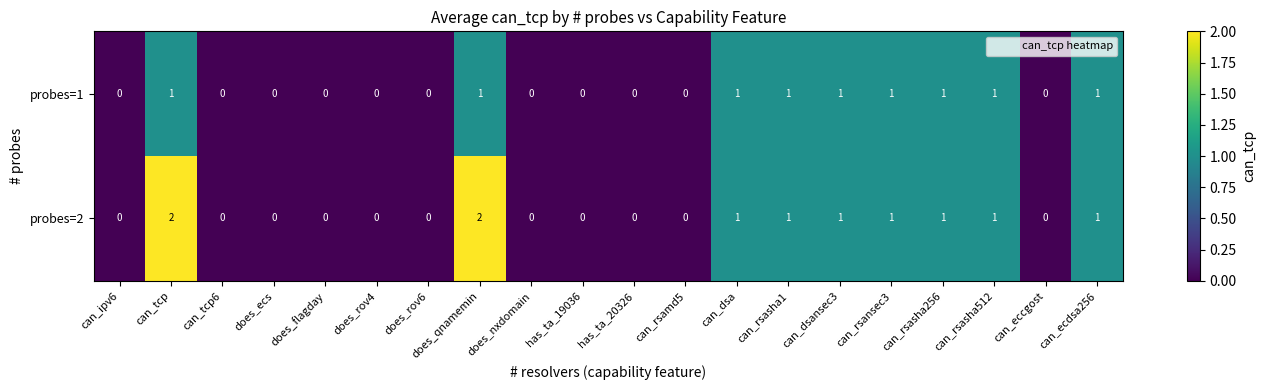

How many probes=1 values are between 0 and 1?

20